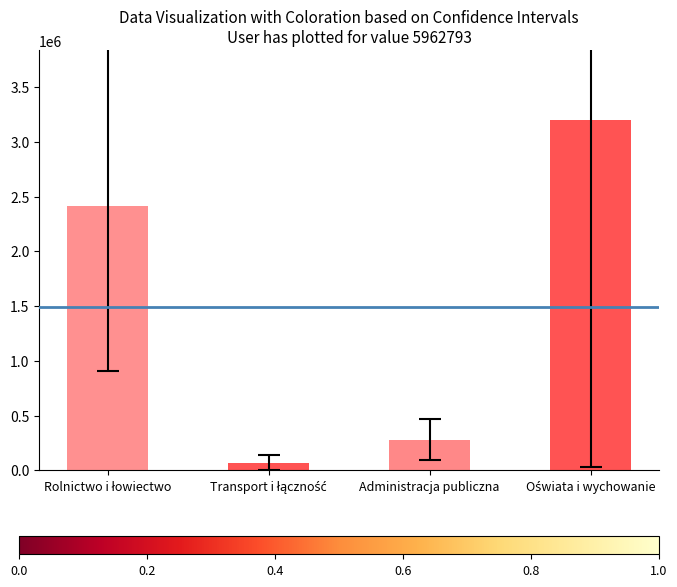

What is the greatest value displayed?

3196193